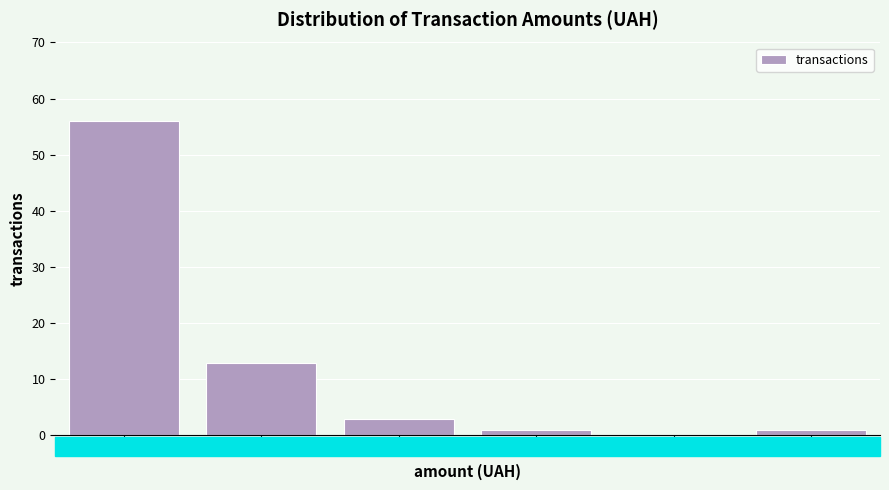

Reading right to left, what are all the values shown in this chart?

>80k=1	40–80k=0	20–40k=1	10–20k=3	5–10k=13	0–5k=56